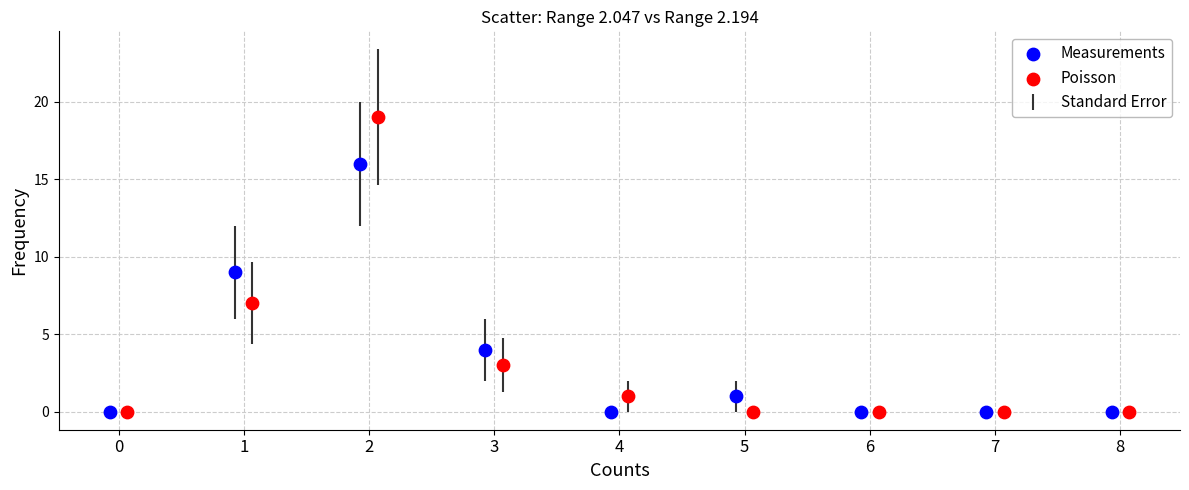

Which series reaches the maximum Y coordinate?

Poisson